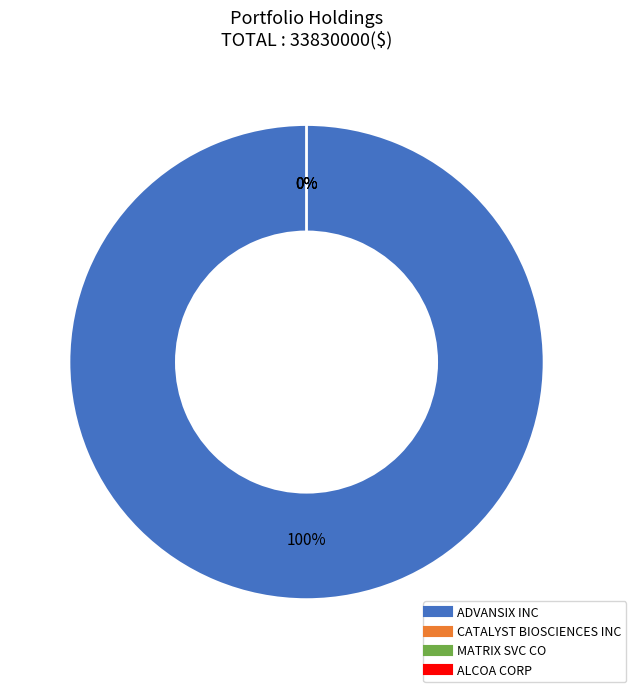

The ADVANSIX INC slice represents 100% of the pie. True or false?

True